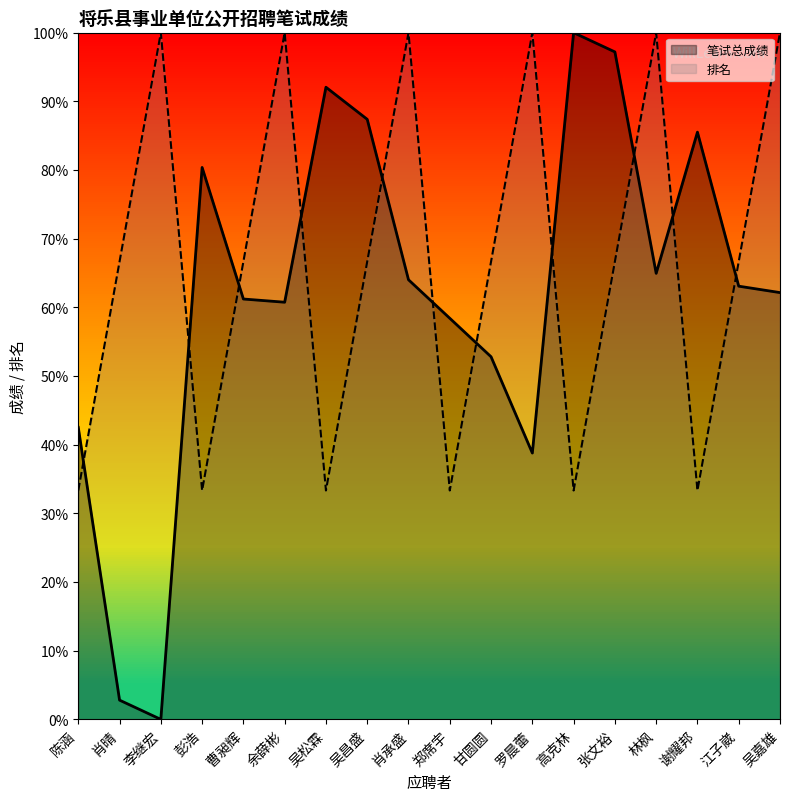

How many times do 笔试总成绩 and 排名 cross each other?

11